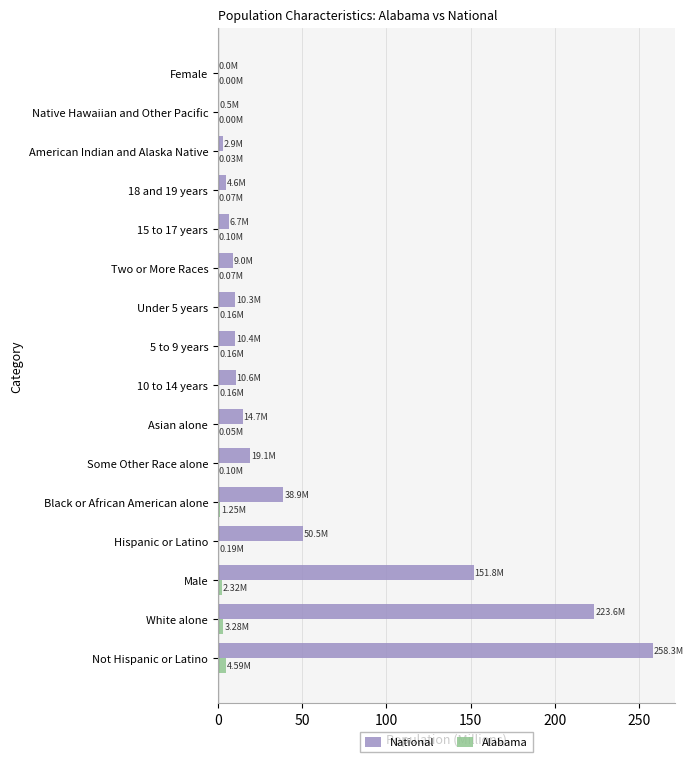

Which series changed the most between Male and Female?

National